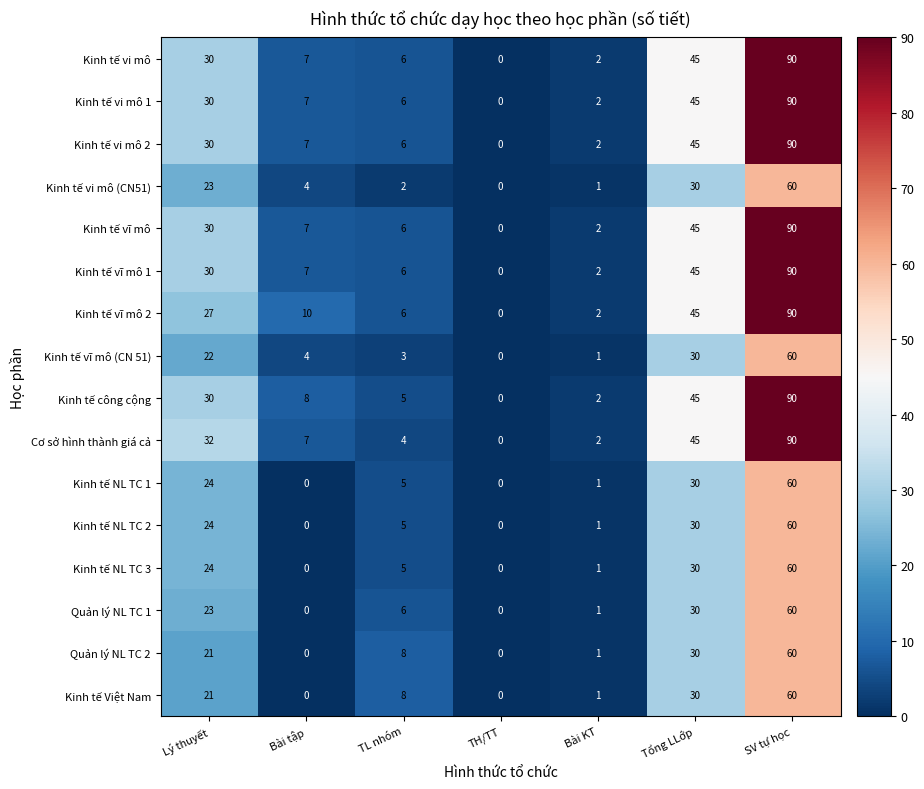

The value of Kinh tế vi mô 2 at SV tự học is 117. True or false?

False